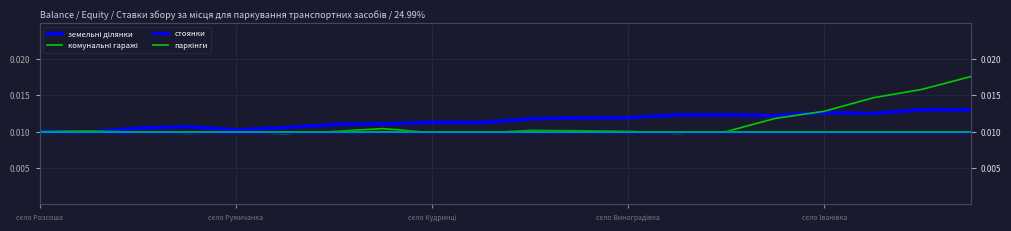

At which label does стоянки reach its peak?

село Розсоша